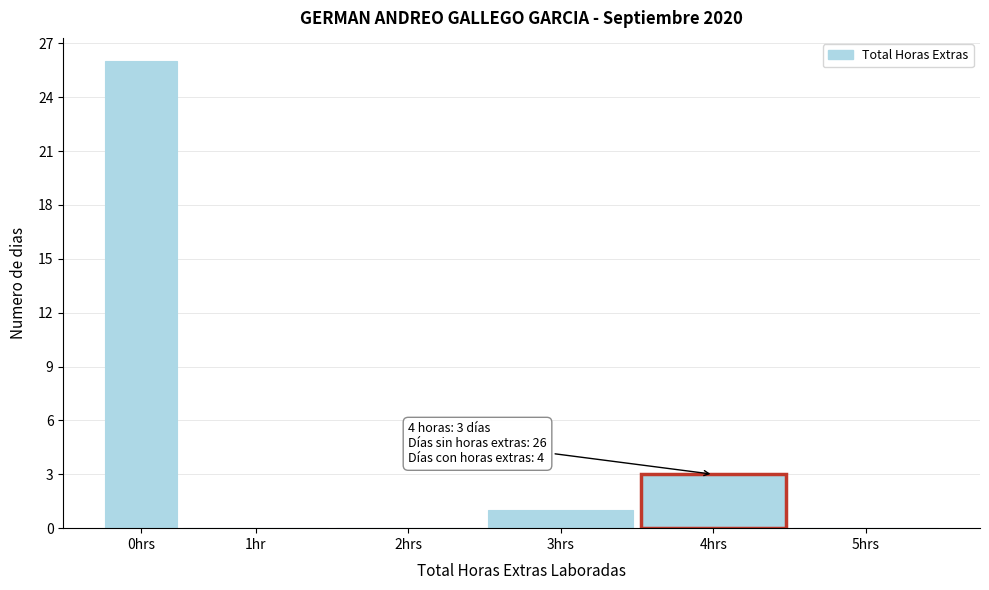

Reading left to right, list all the values displayed in this chart.

0hrs=26	1hr=0	2hrs=0	3hrs=1	4hrs=3	5hrs=0